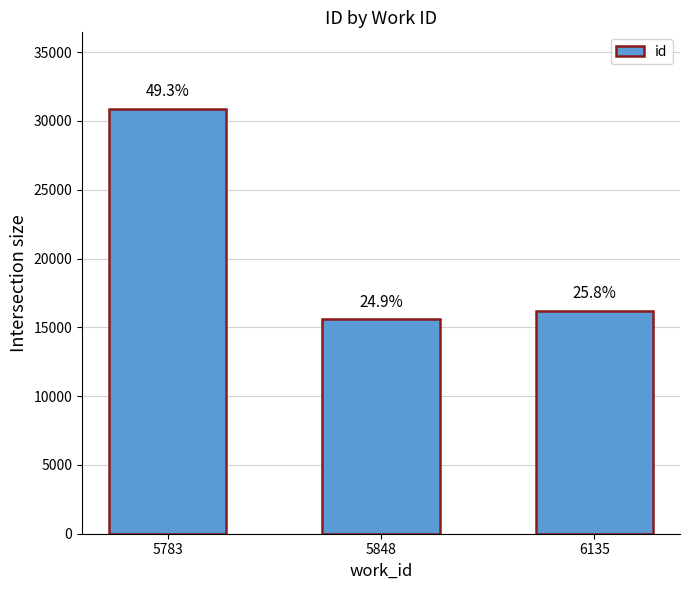

At which category does the chart reach its minimum across all series?

5848